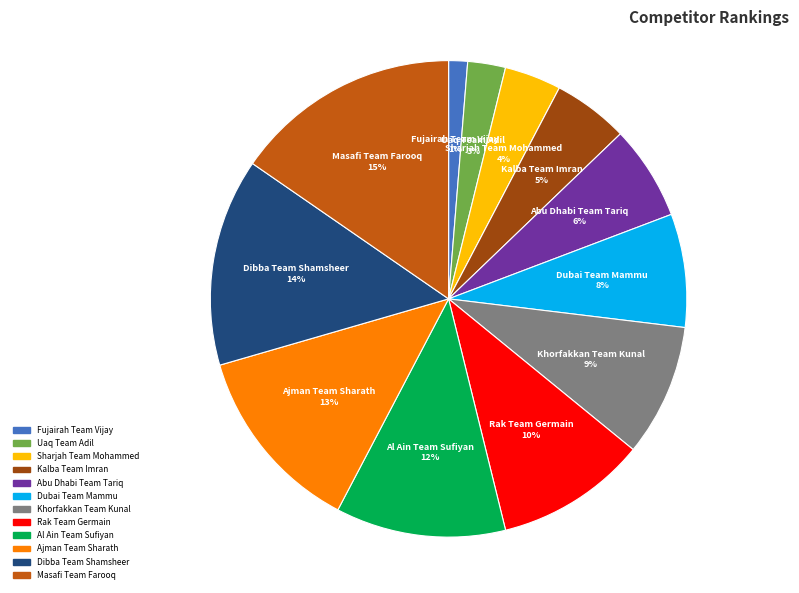

Is the sum of Sharjah Team Mohammed and Rak Team Germain greater than half?

No